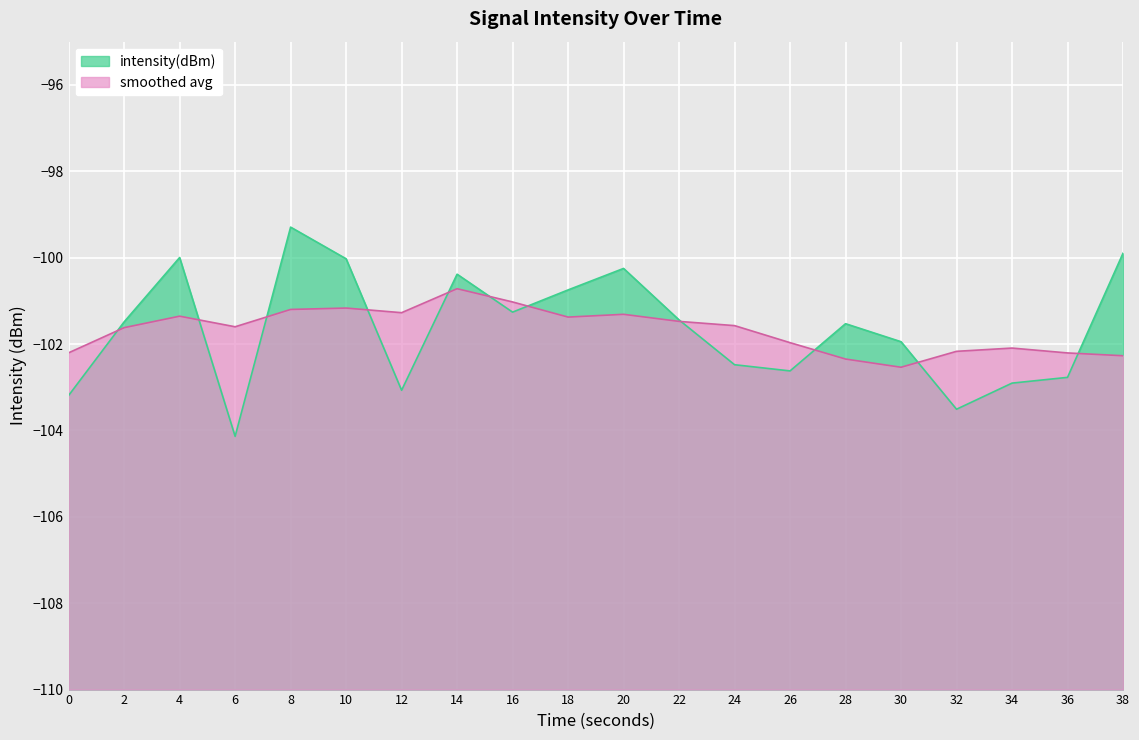

Does the chart display data point markers on the line(s)?

No